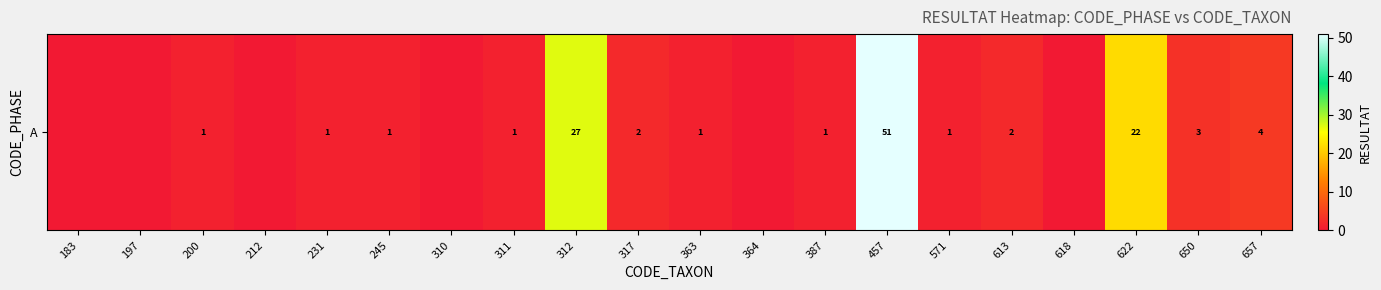

How many categories are shown in the chart?

20